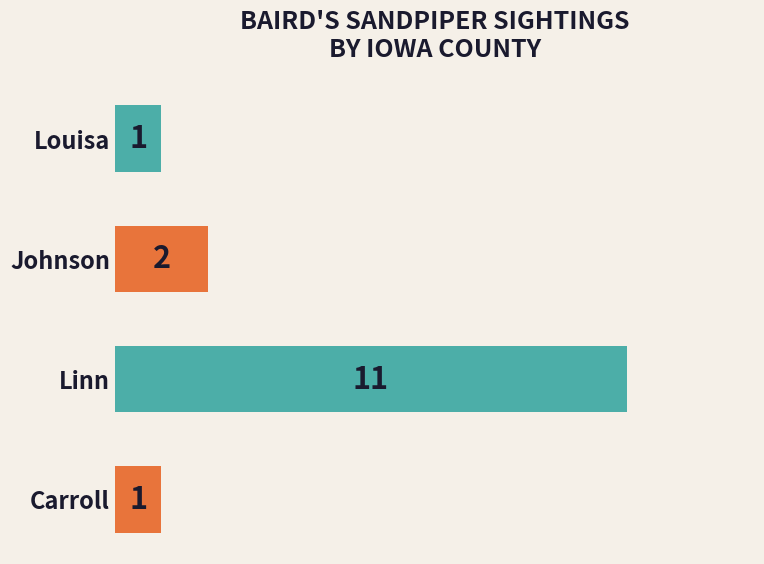

What is the label of the 2nd bar from the top?

Johnson